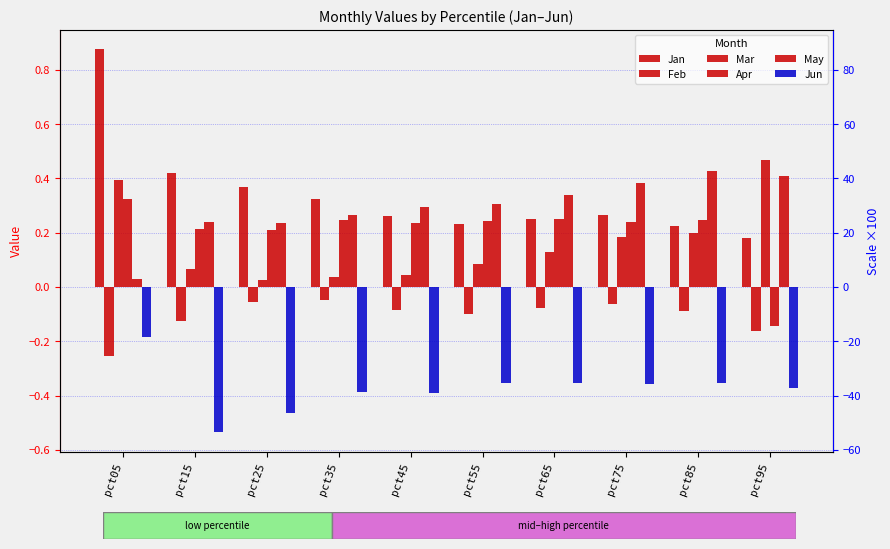

What are all the series names shown in the legend?

Jan, Feb, Mar, Apr, May, Jun